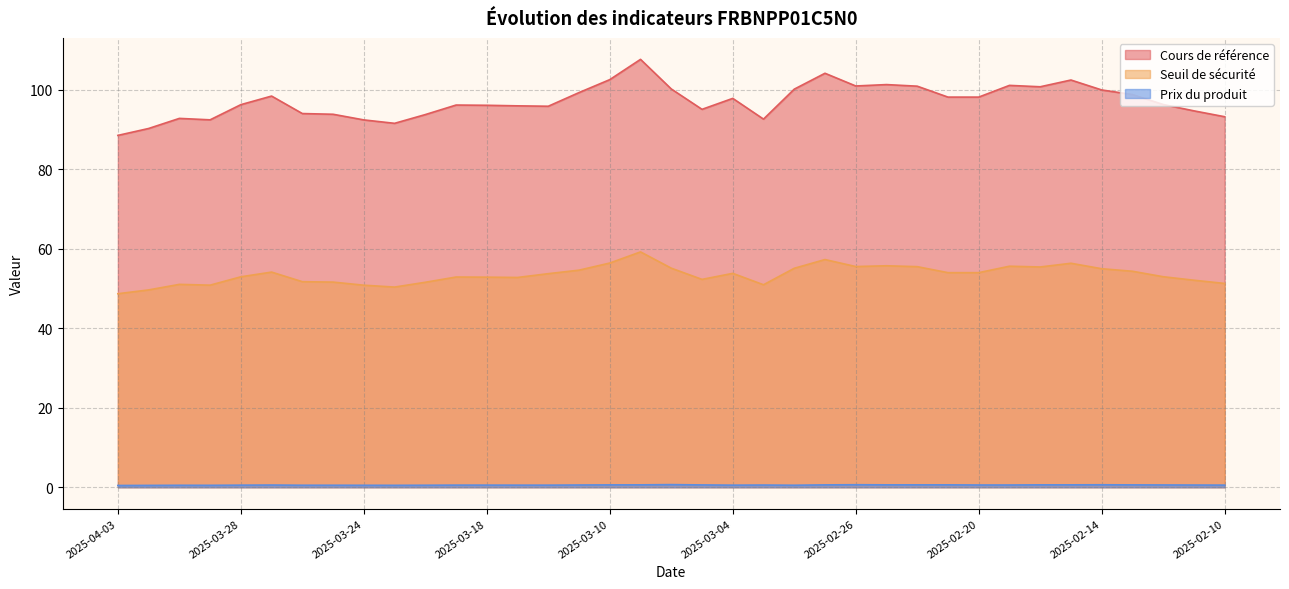

Which series has the widest spread of values?

Cours de référence